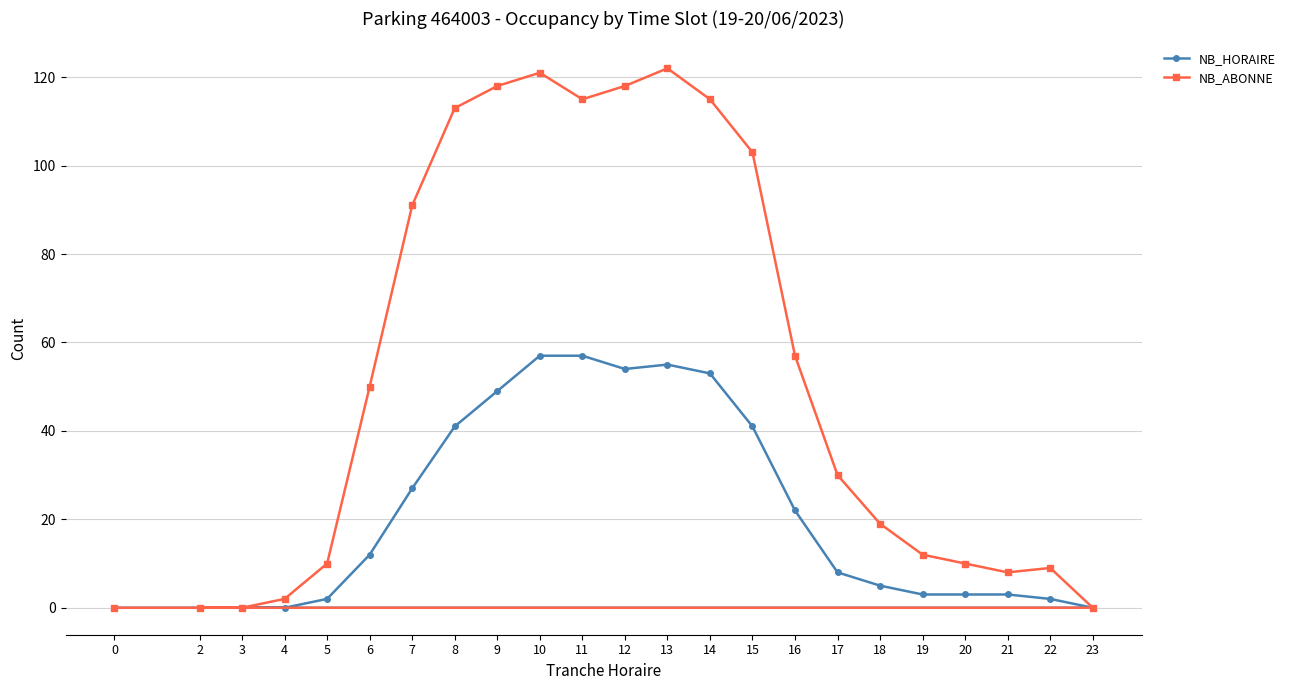

Between 15 and 5, which is larger?

15